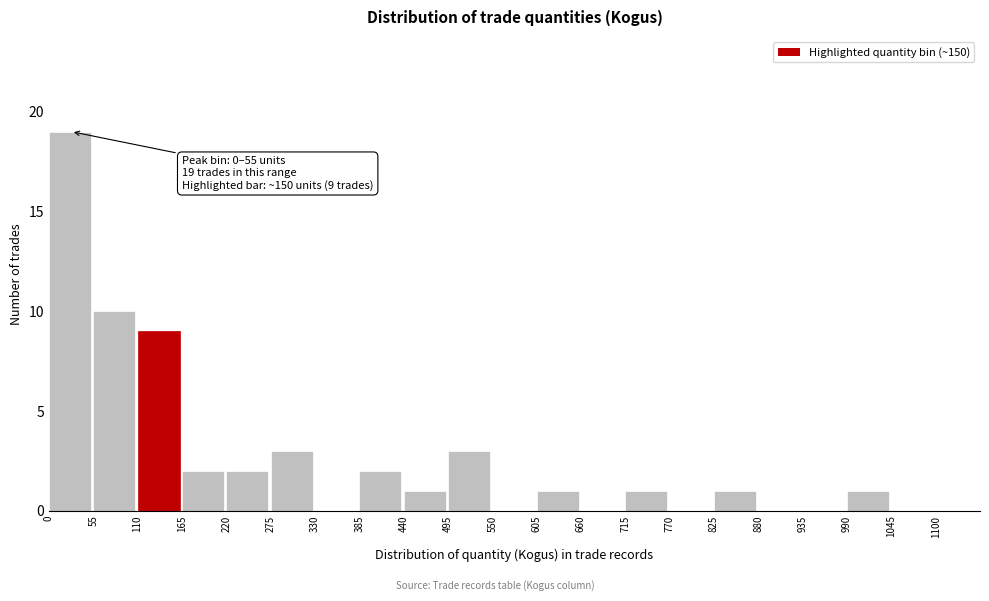

Over which range of the x-axis is the bar tallest?

0 to 55